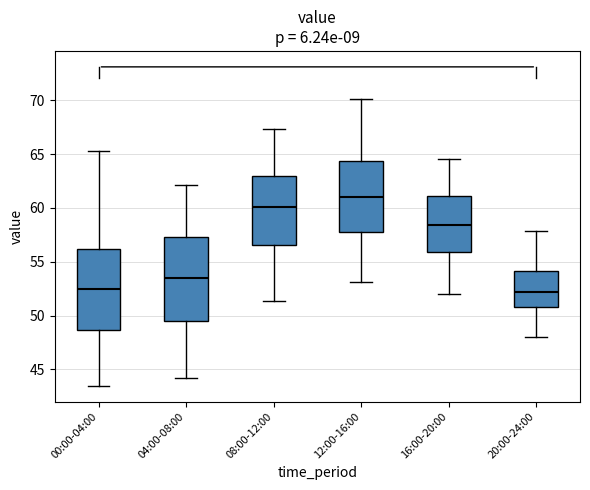

Reading left to right, transcribe this box plot: for each box, give where its median line is, the range the box spans, and where its two whiskers end, as read against the y-axis. The values are not printed on the chart, so give them approximately, as read against the axis.

00:00-04:00: median 52.5, box 48.5 to 56.0, whiskers 43.5 to 65.5
04:00-08:00: median 53.5, box 49.5 to 57.5, whiskers 44.0 to 62.0
08:00-12:00: median 60.0, box 56.5 to 63.0, whiskers 51.5 to 67.5
12:00-16:00: median 61.0, box 58.0 to 64.5, whiskers 53.0 to 70.0
16:00-20:00: median 58.5, box 56.0 to 61.0, whiskers 52.0 to 64.5
20:00-24:00: median 52.0, box 51.0 to 54.0, whiskers 48.0 to 58.0